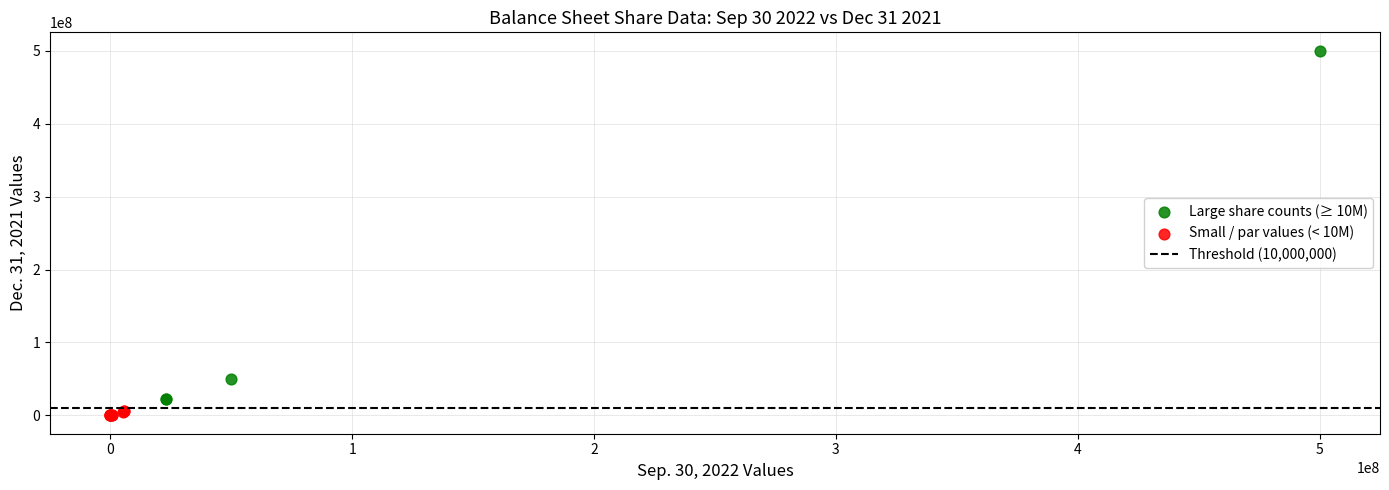

Which series contains the lowest Y value?

Small / par values (< 10M)